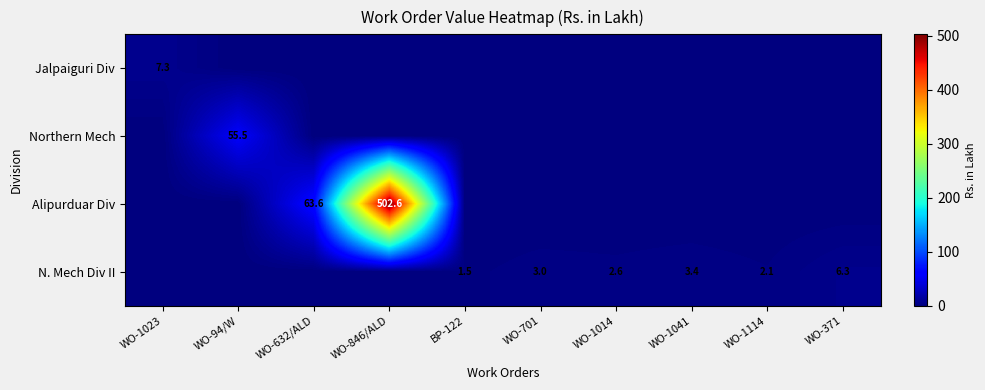

True or false: N. Mech Div II has a value of 3.4 at WO-1041.

True